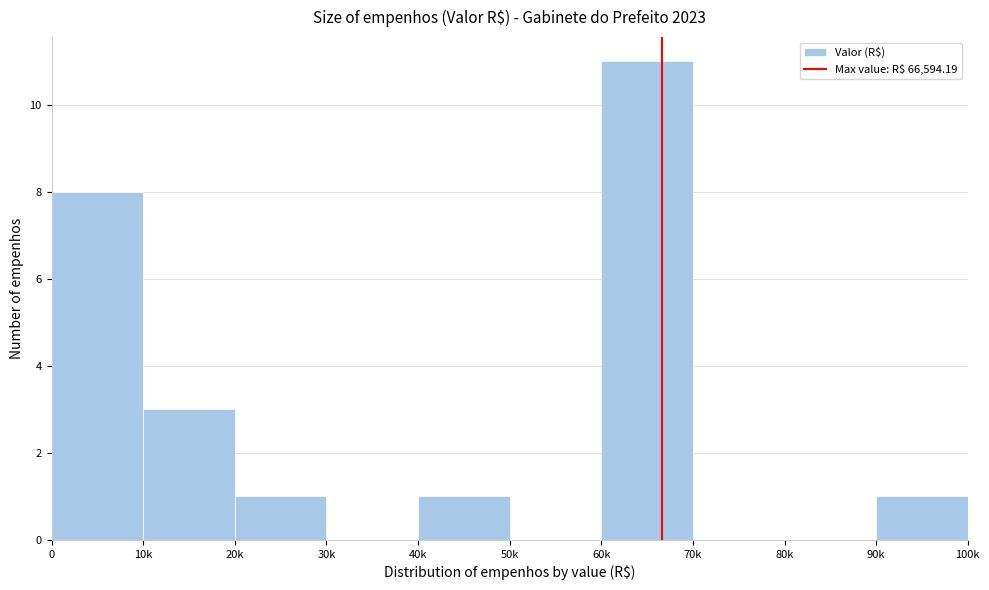

Reading left to right, list all the values displayed in this chart.

0=8	10k=3	20k=1	30k=0	40k=1	50k=0	60k=11	70k=0	80k=0	90k=1